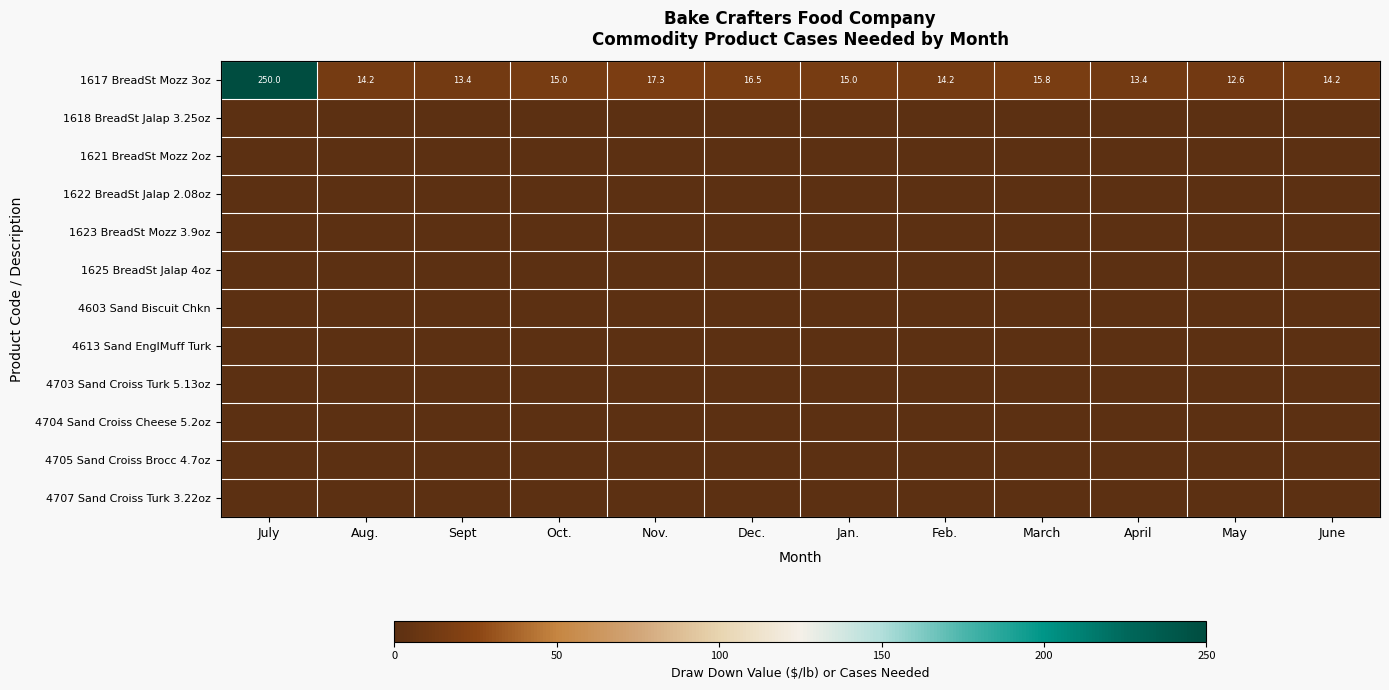

True or false: 1617 BreadSt Mozz 3oz has a value of 9.1 at April.

False